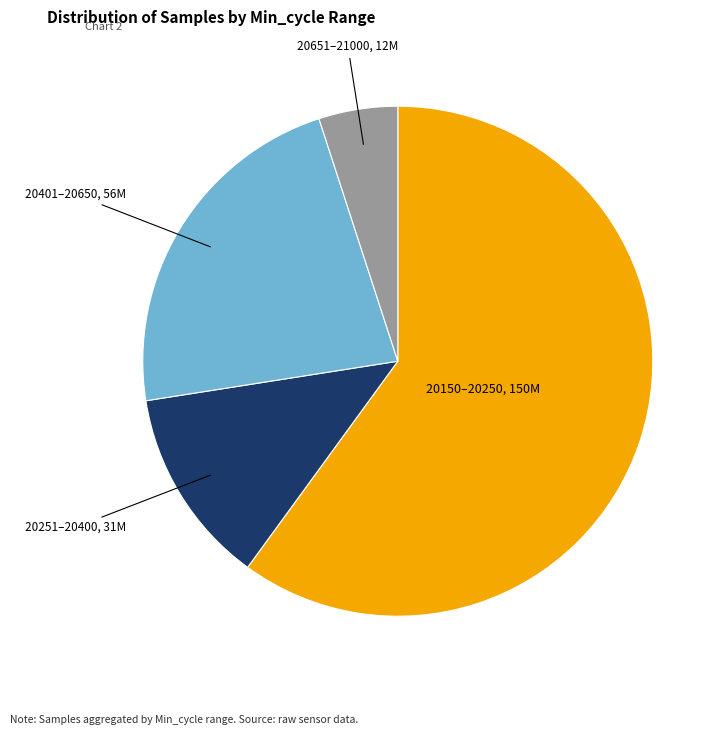

Count the number of slices in the pie.

4